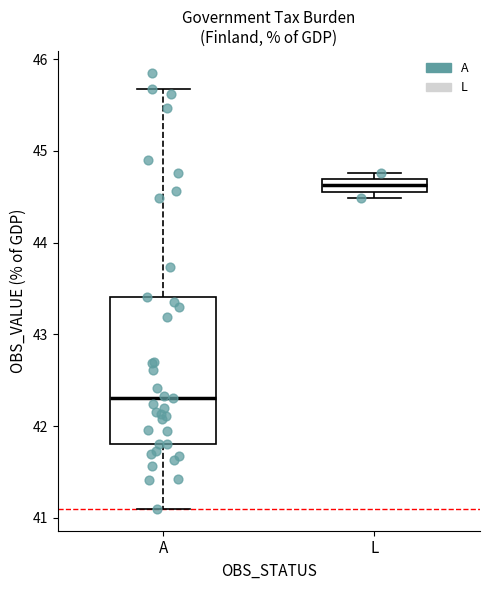

Where is the lower edge of the box for A on the y-axis? The values are not printed on the chart, so give them approximately, as read against the axis.

41.8